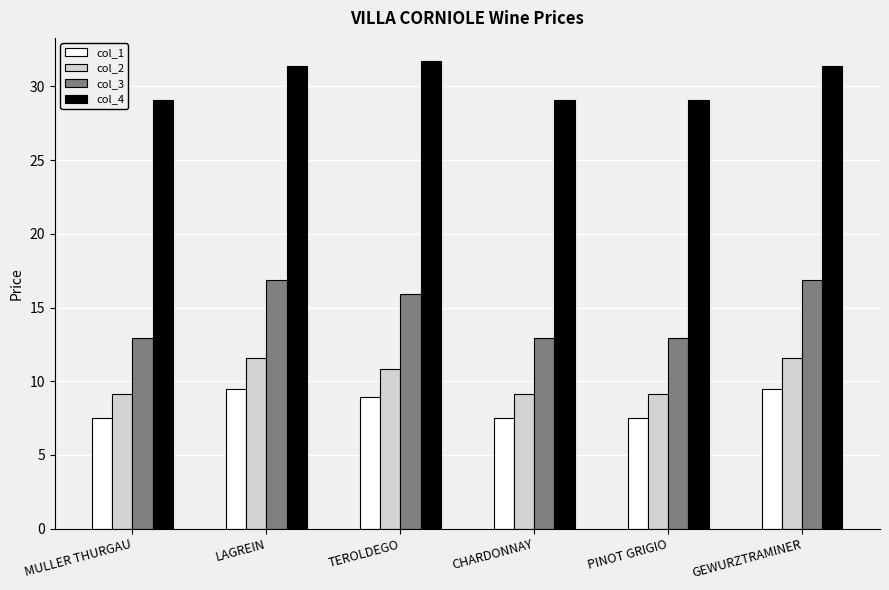

At which label does col_1 first exceed 8?

LAGREIN